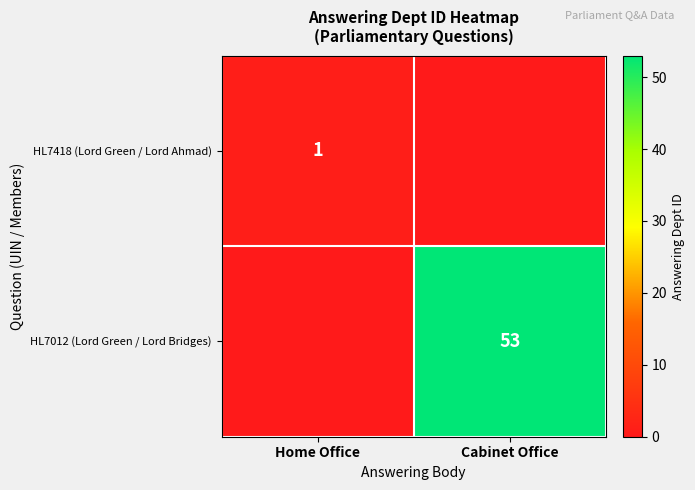

True or false: HL7012 (Lord Green / Lord Bridges) has a value of 18 at Cabinet Office.

False